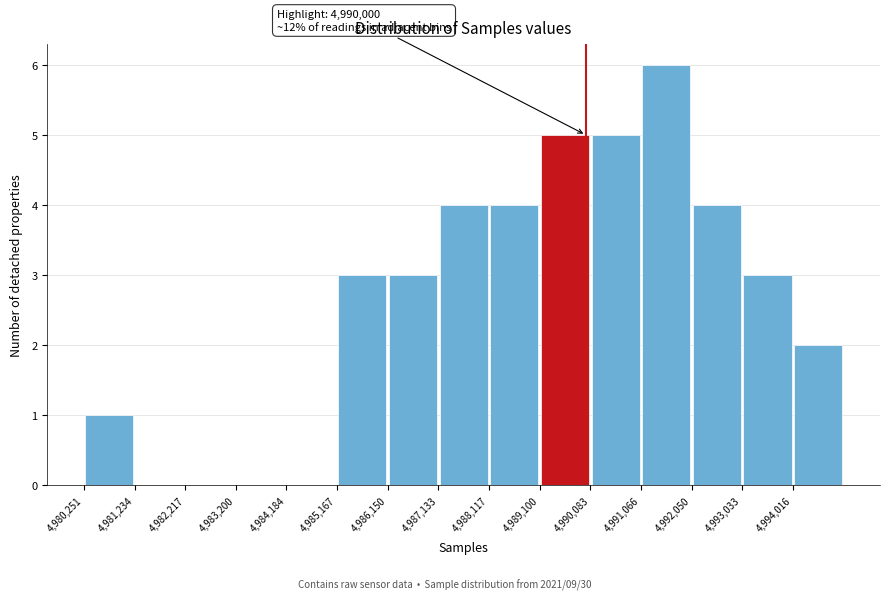

Over which range of the x-axis is the bar tallest?

4991100 to 4992100